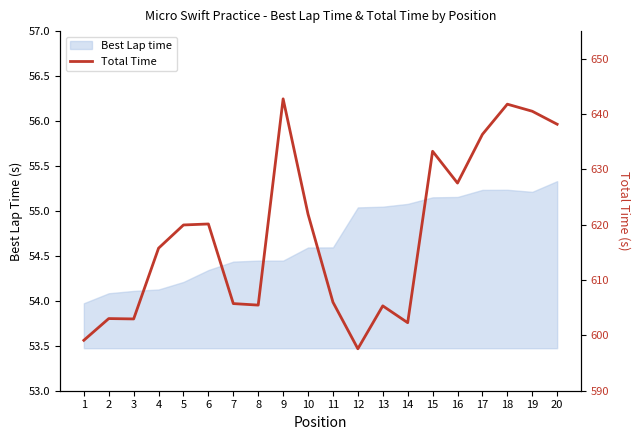

Where is the first local minimum?

3